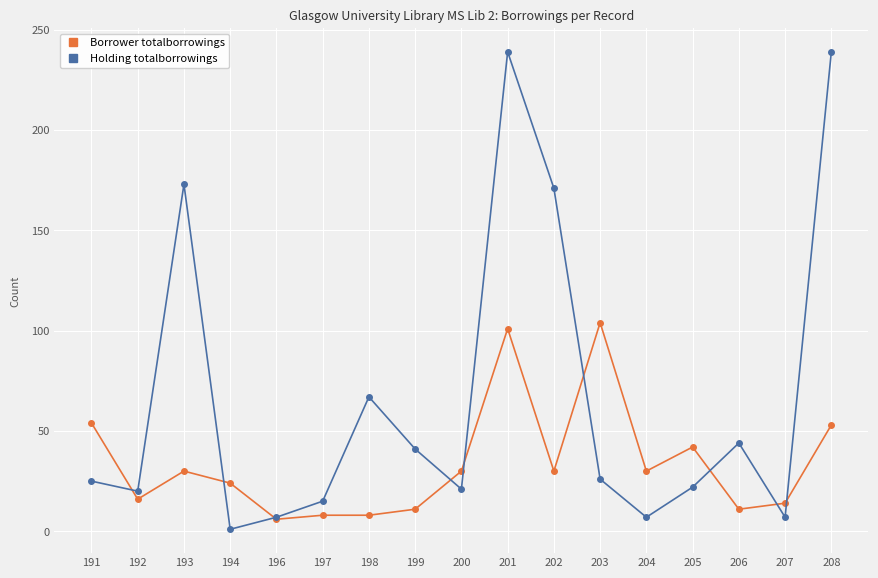

List the series in order of their overall mean, lowest first.

Borrower totalborrowings, Holding totalborrowings